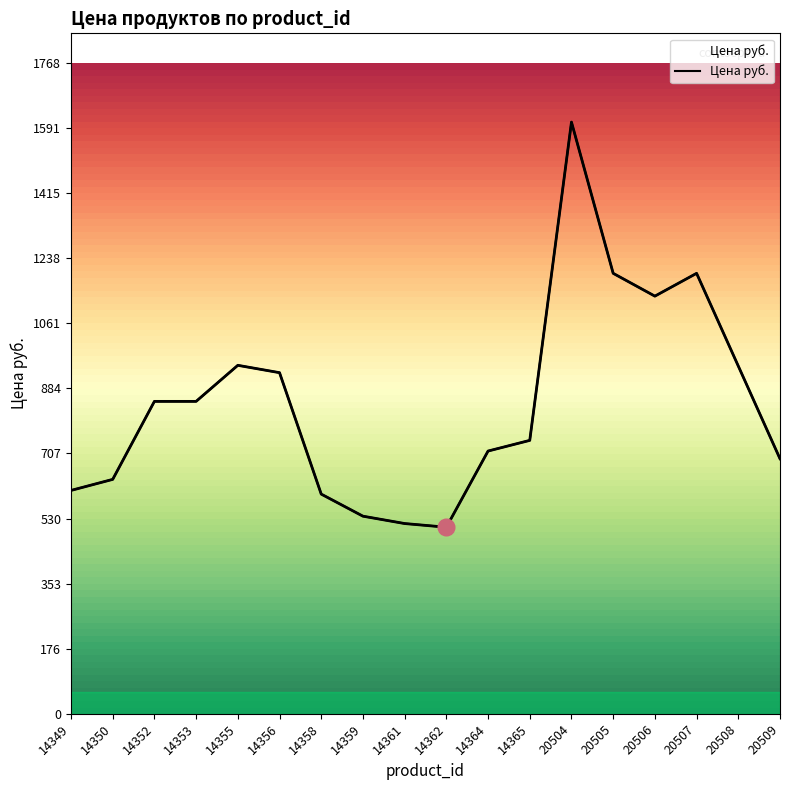

Reading left to right, what are all the values shown in this chart?

607	637	849	849	947	927	597	537	517	507	714	743	1608	1197	1135	1197	945	693